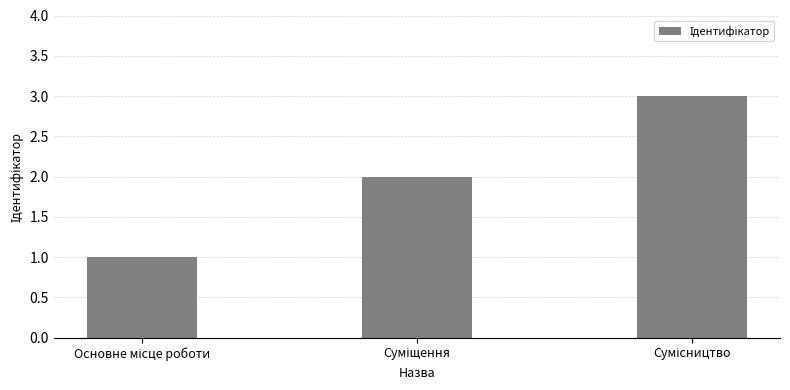

How many distinct data groups are displayed?

1